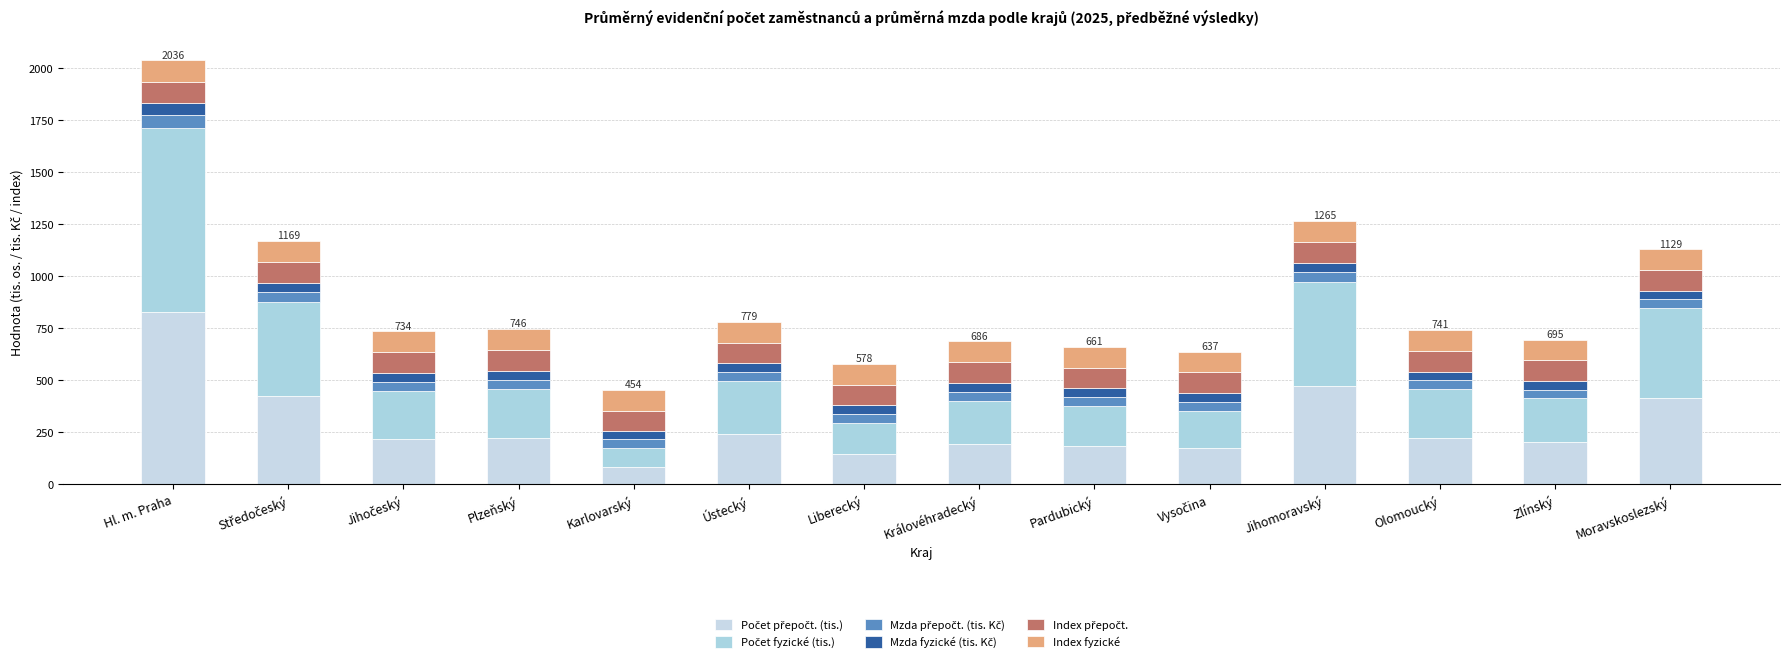

Are the bars horizontal?

No